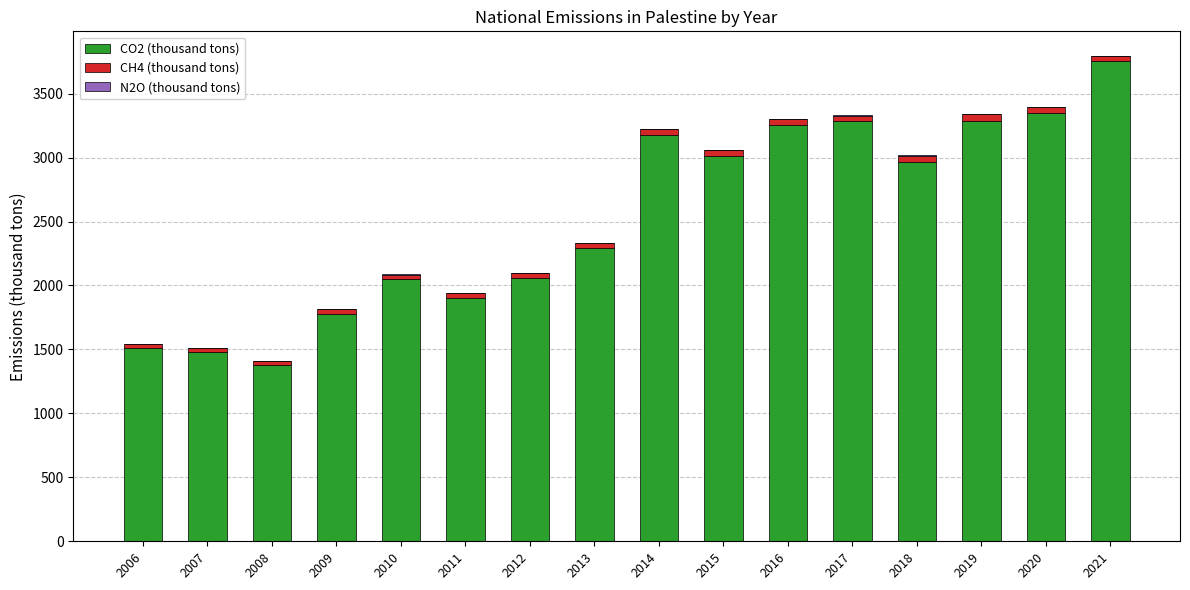

Count the number of categories in the chart.

16